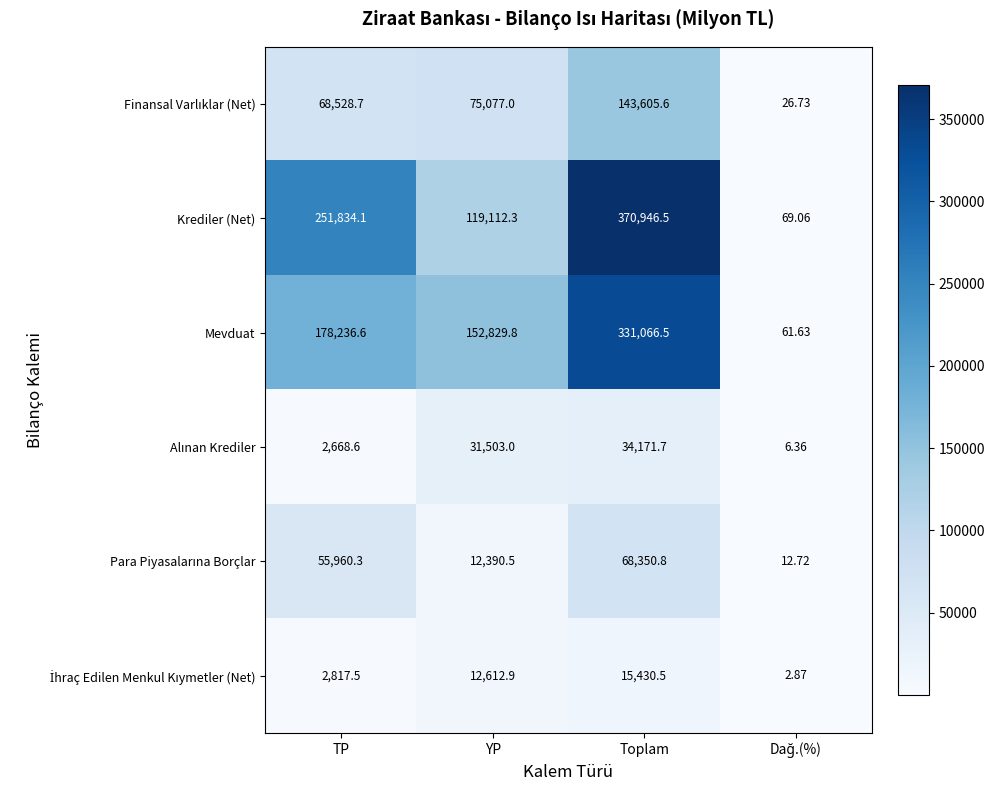

Which series has the largest total across all categories?

Krediler (Net)